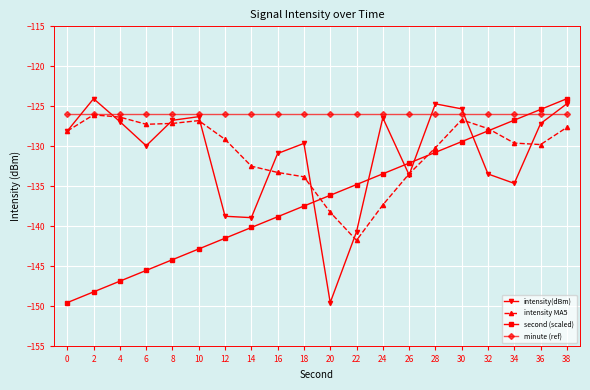

How many interior local valleys does the intensity MA5 series have?

3